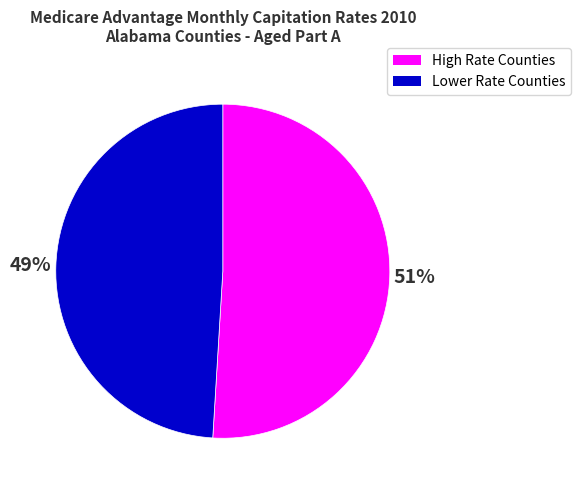

Is there any slice that represents more than half of the pie?

Yes